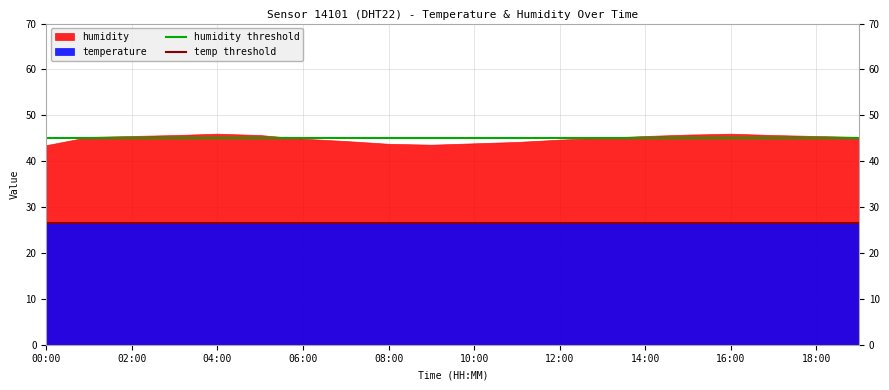

What is the difference between the highest and lowest values at 00:00?

16.8